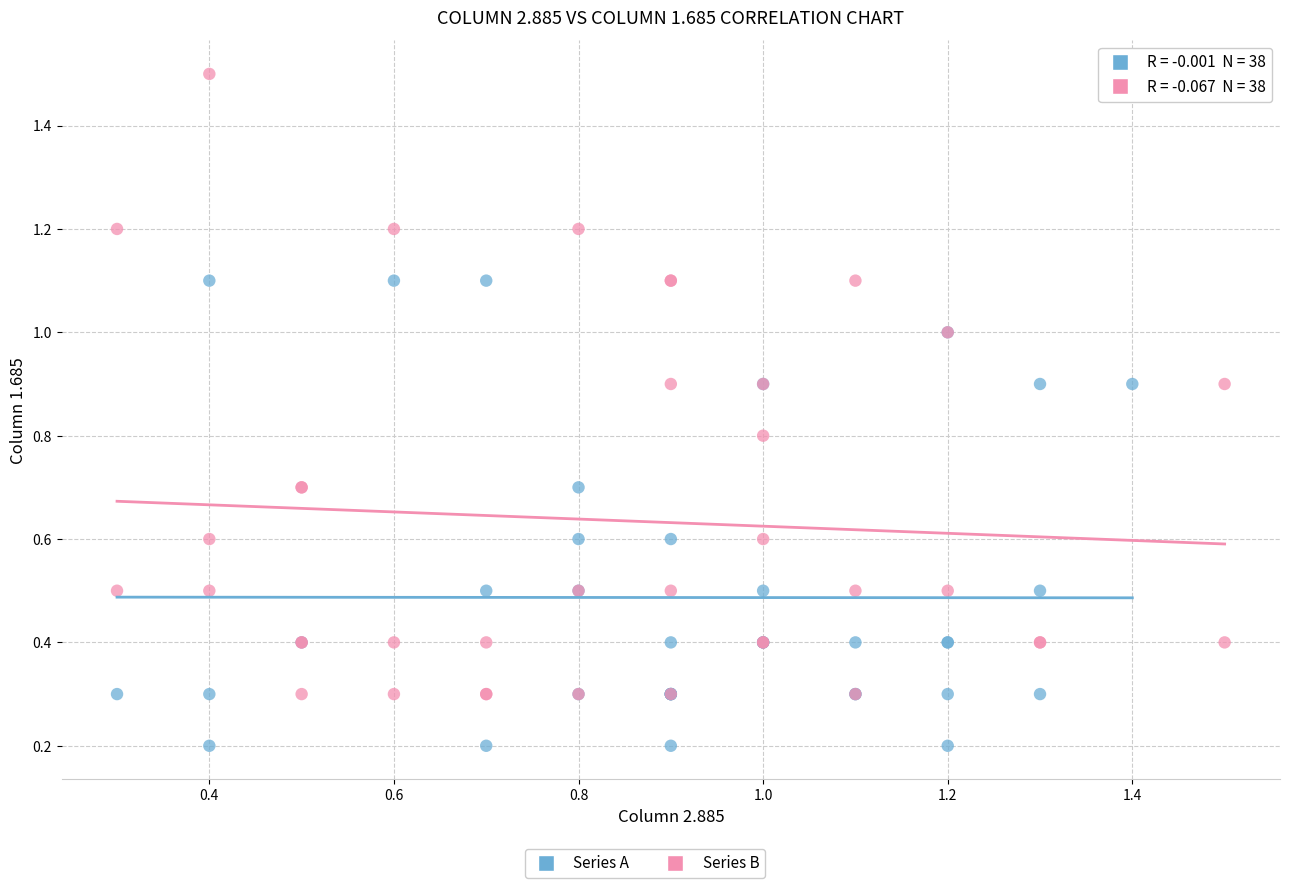

Which series has the largest Y range (max minus min)?

Series B